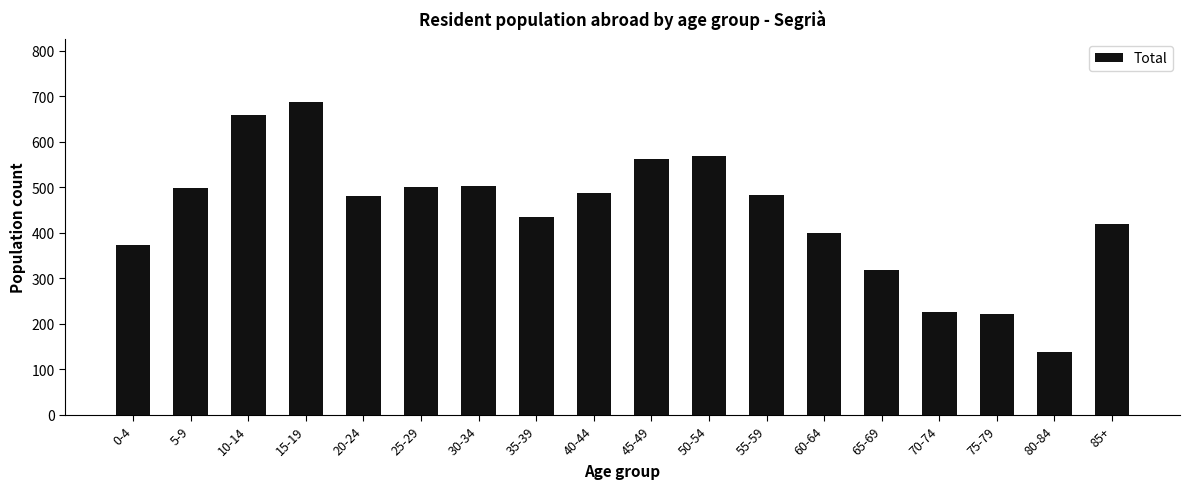

What position from the left is 20-24?

5